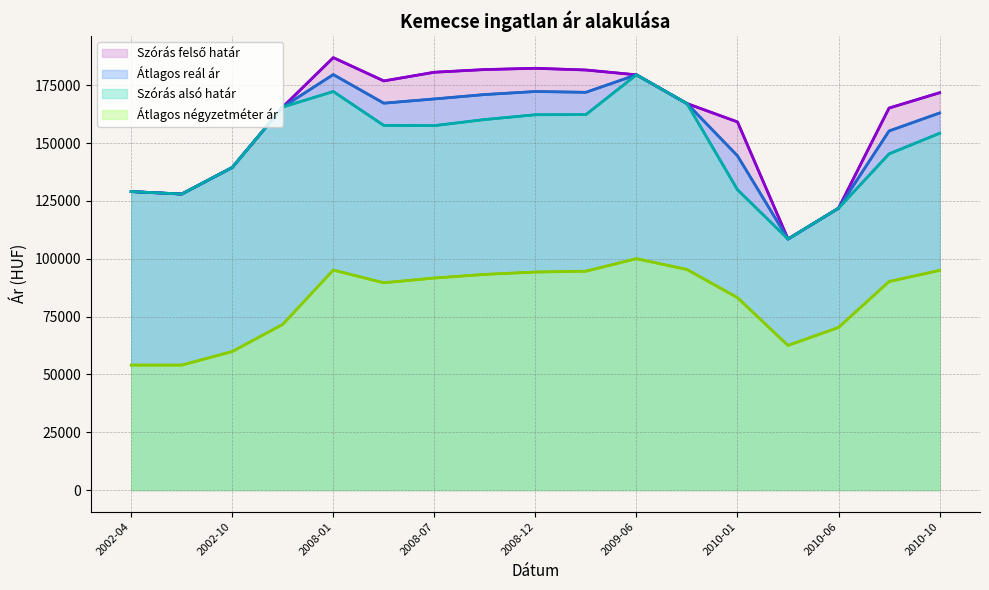

Count the number of categories in the chart.

17